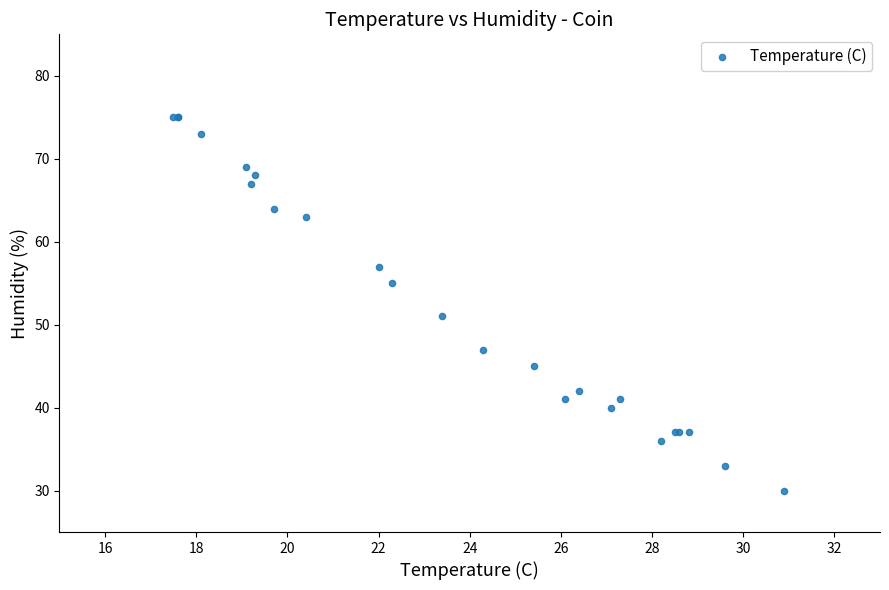

What Y value in the scatter plot is closest to 52?

51